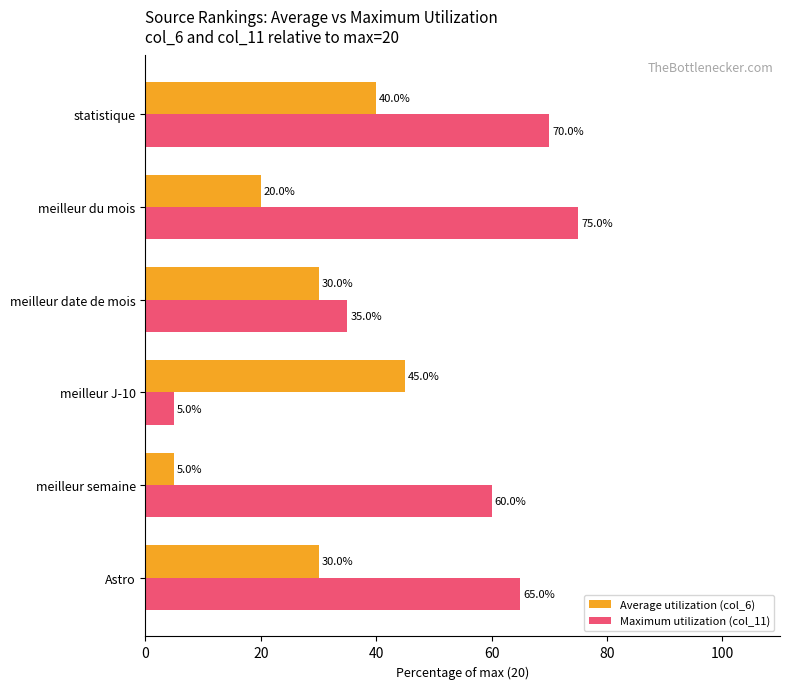

At which label does Maximum utilization (col_11) reach its peak?

meilleur du mois